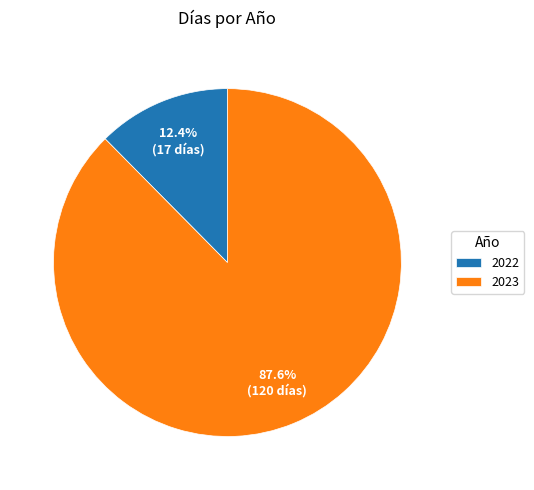

How many slices are in this pie chart?

2